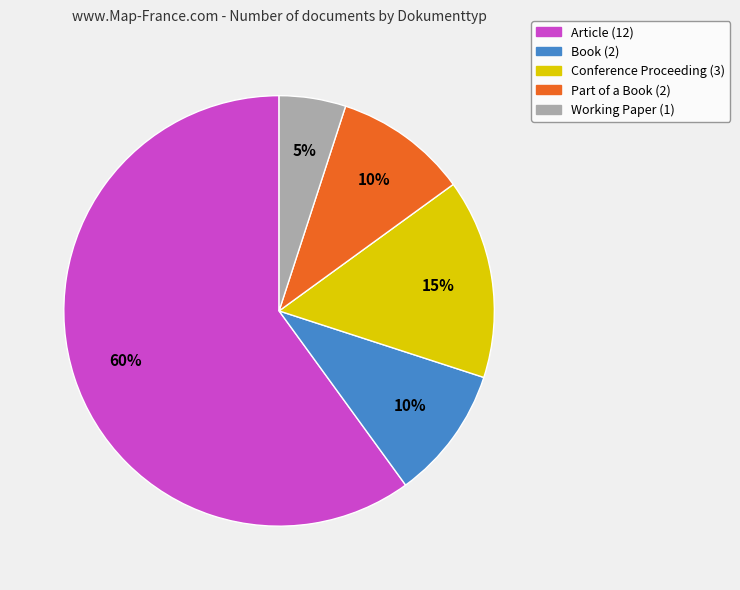

Between Part of a Book and Working Paper, which is larger?

Part of a Book